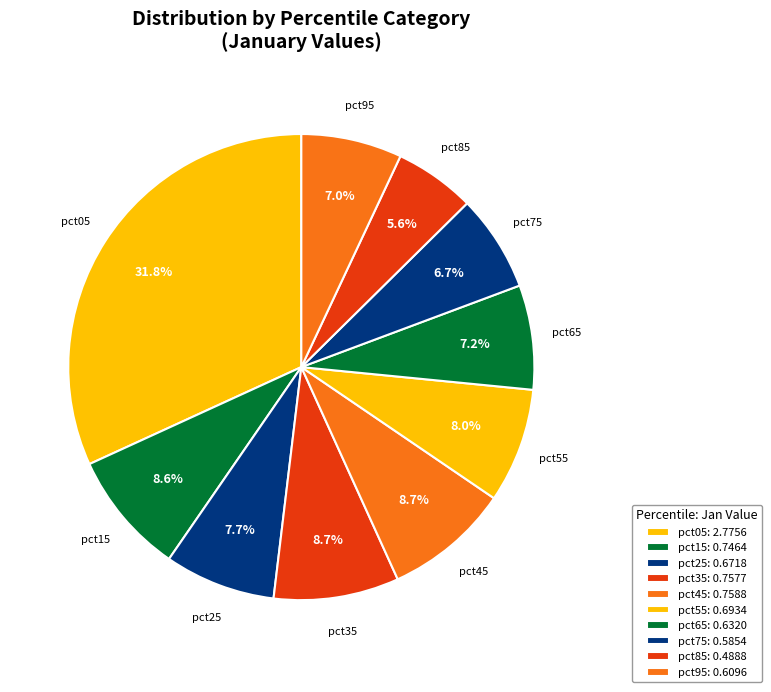

Approximately how many times larger is the value at pct35 compared to pct05?

0.3